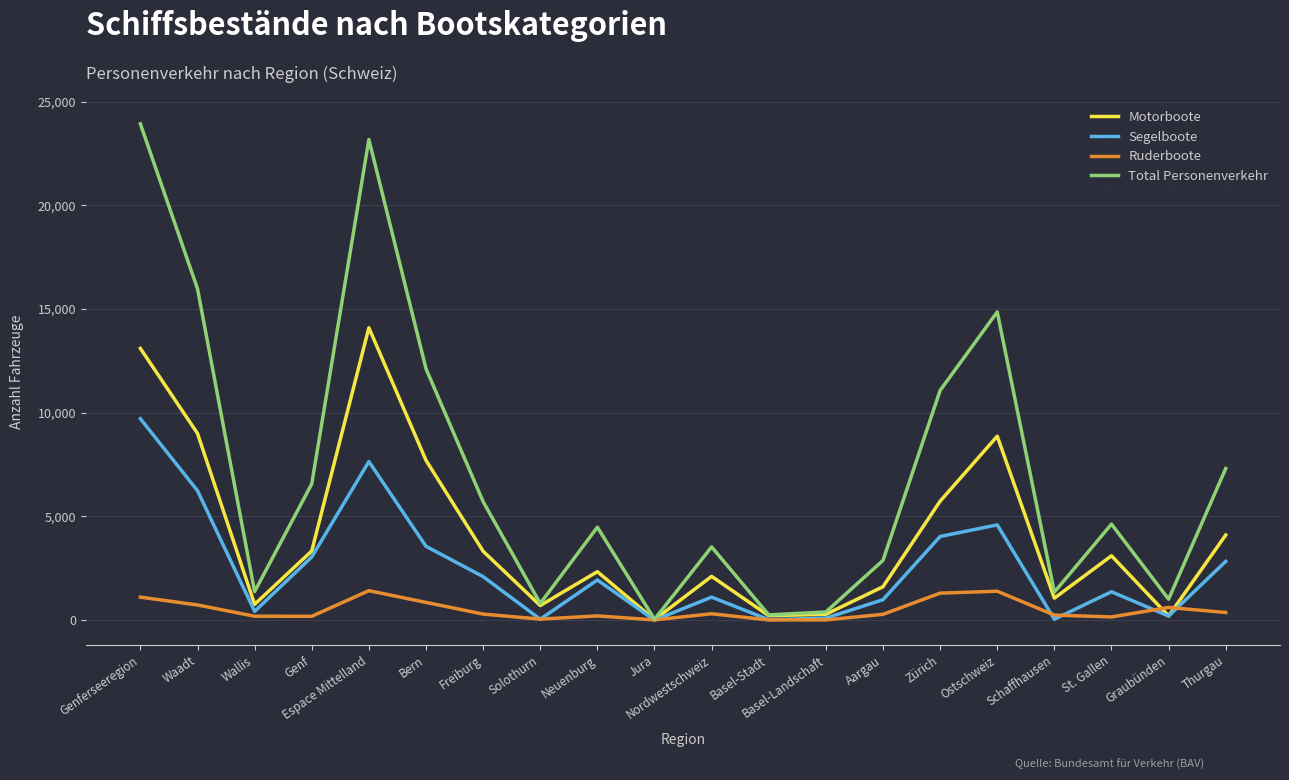

The value of Ruderboote at Waadt is 733. True or false?

True